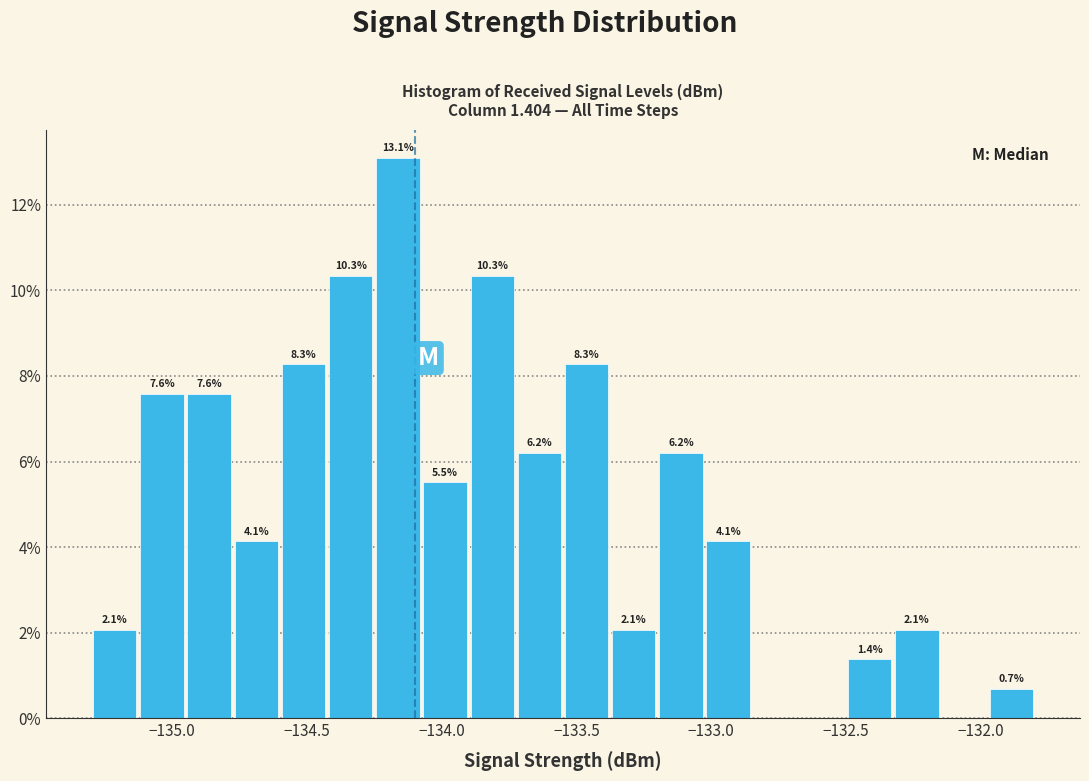

Around what value on the x-axis is the tallest bar? Give the approximate position of its centre, as read against the axis.

-134.15